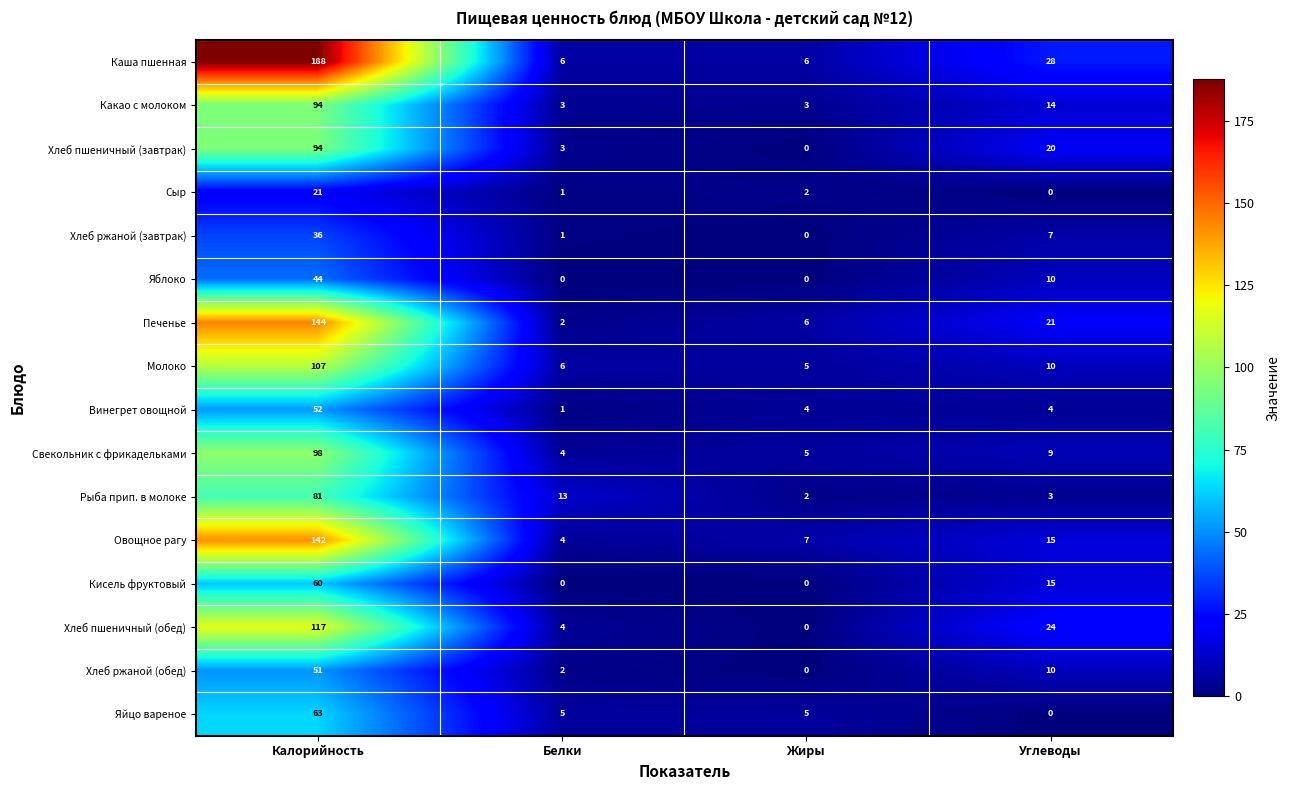

Which series has the largest range (max minus min)?

Каша пшенная